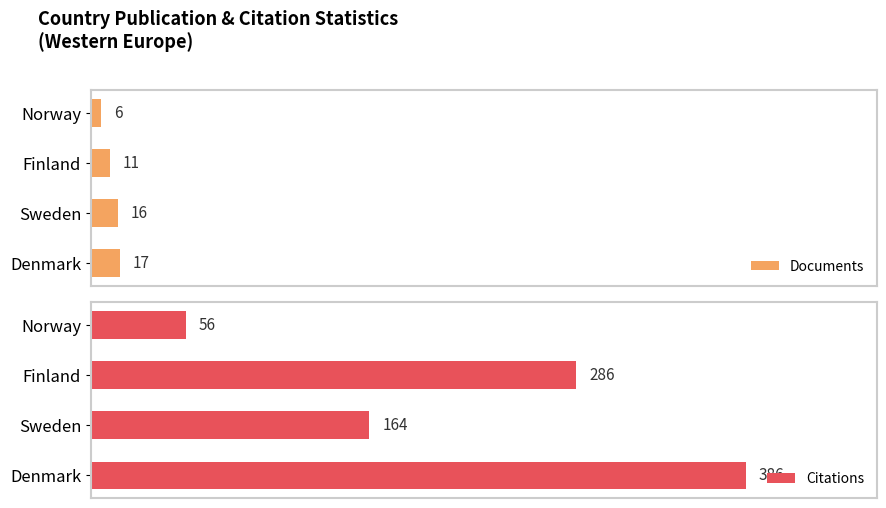

Which series has the largest total across all categories?

Citations